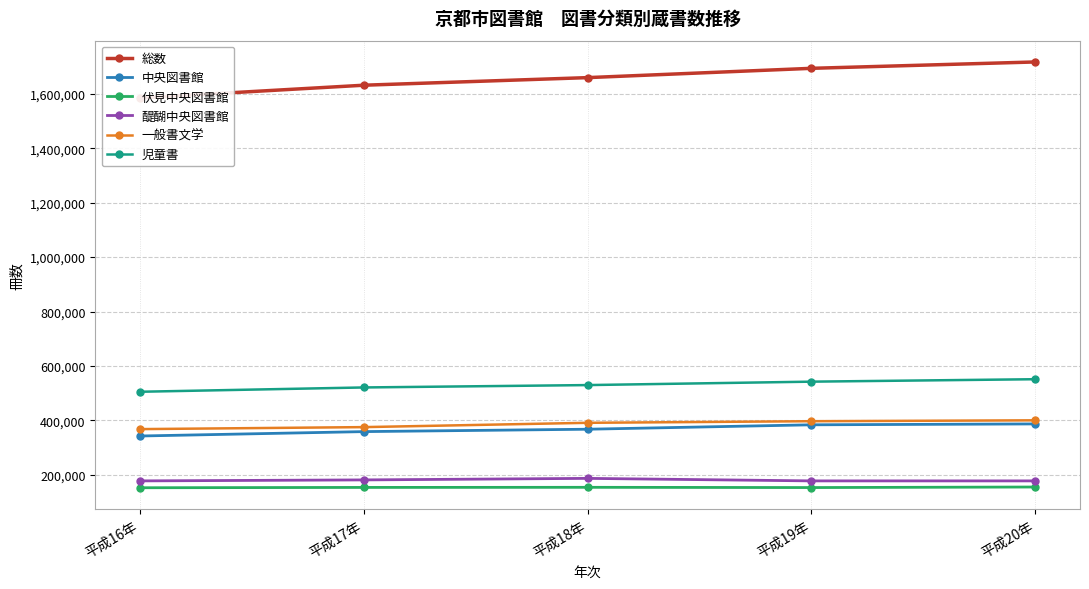

What is the lowest value of the 醍醐中央図書館 series?

177838